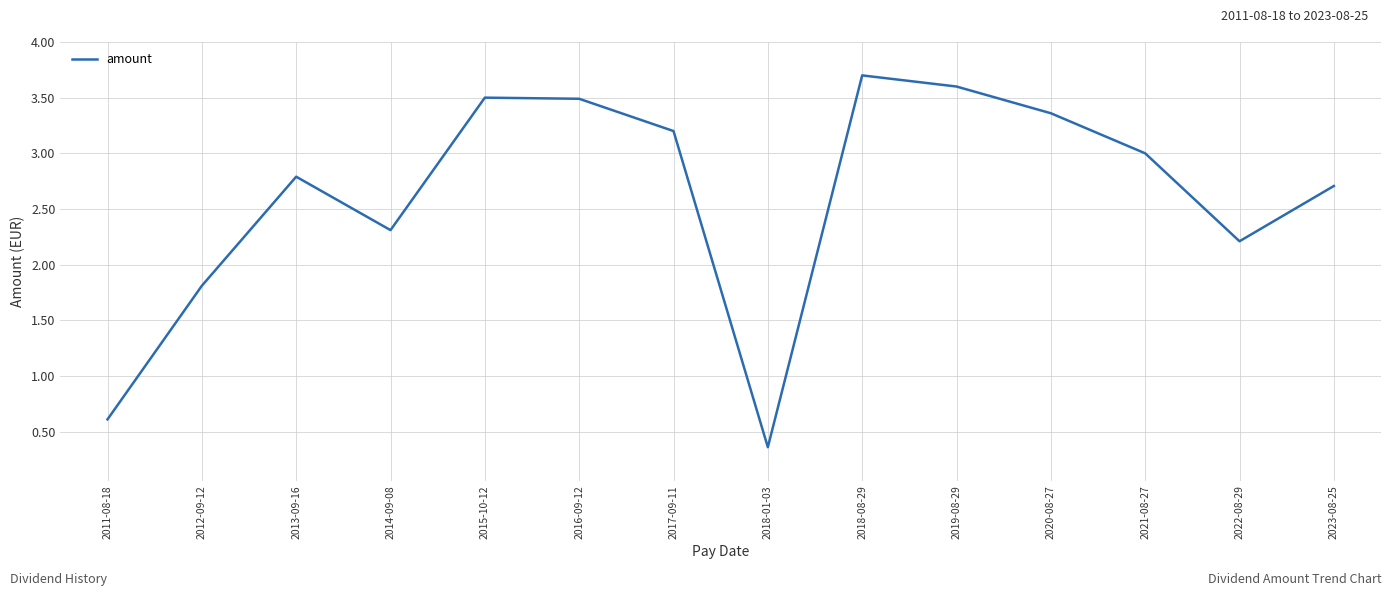

The value at 2016-09-12 is 3.5. True or false?

True